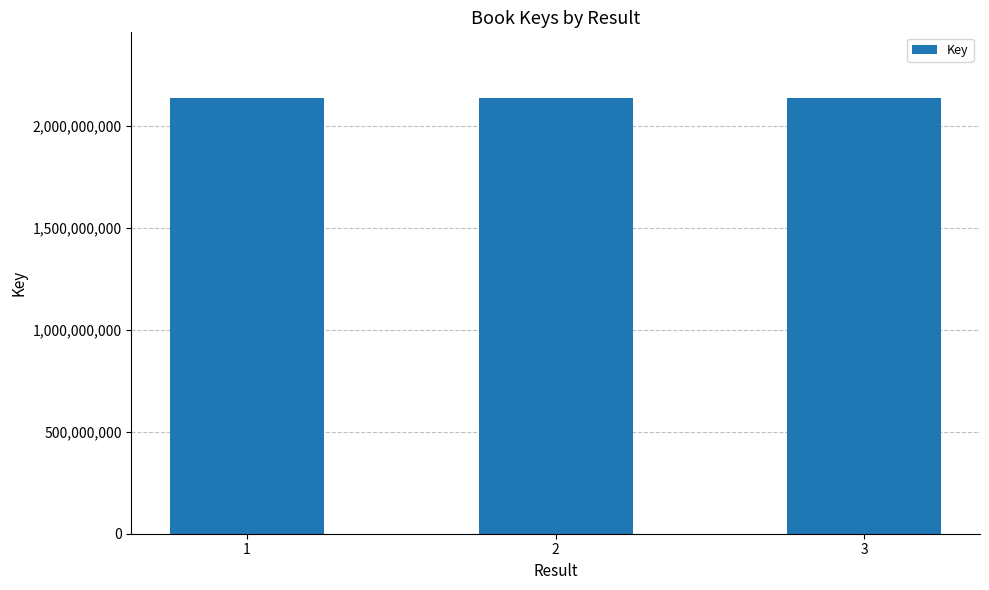

How many values are below 2137680451?

1